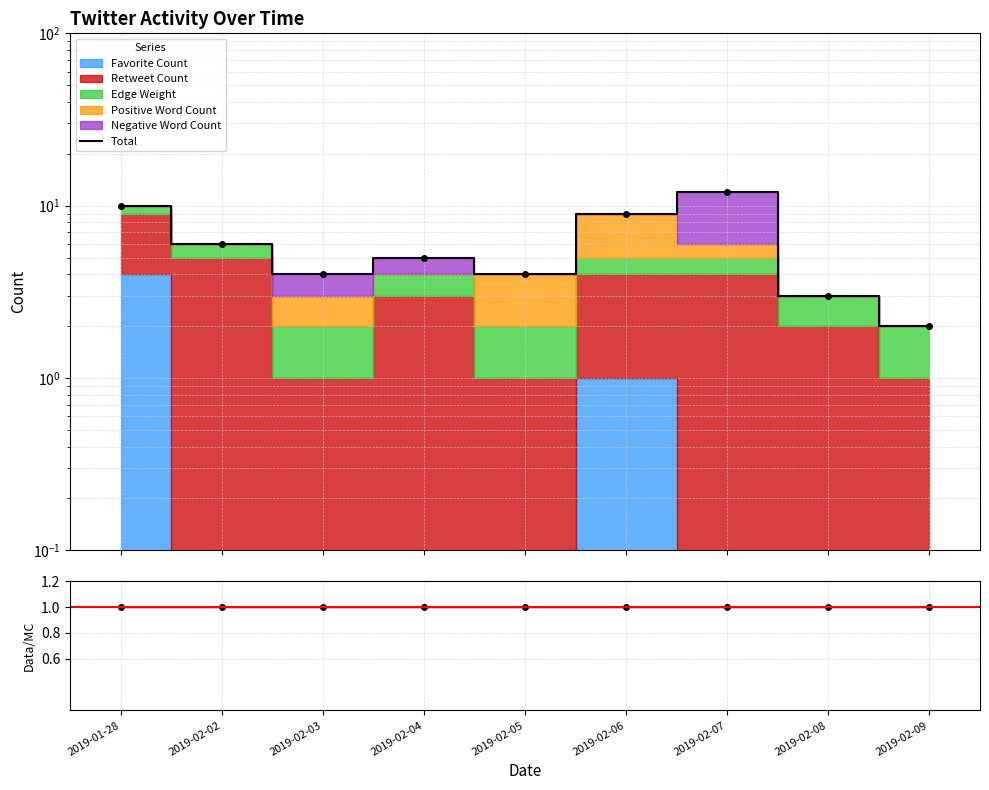

Count the values in the range 4 to 9.

5